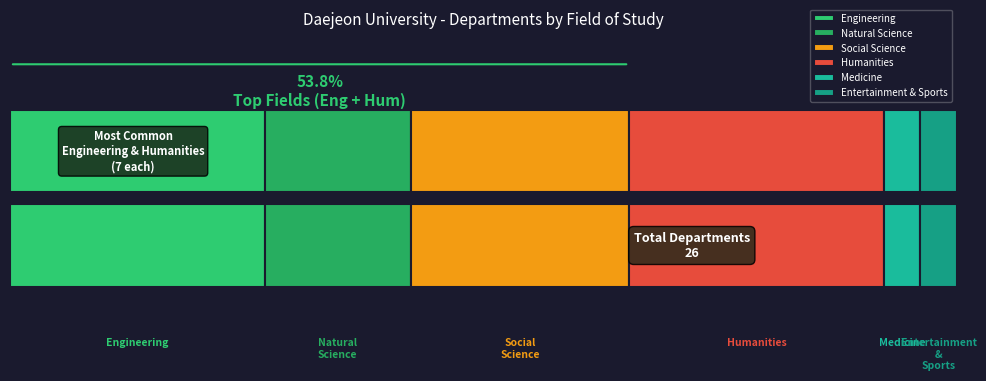

What position from the left is Social Science?

3